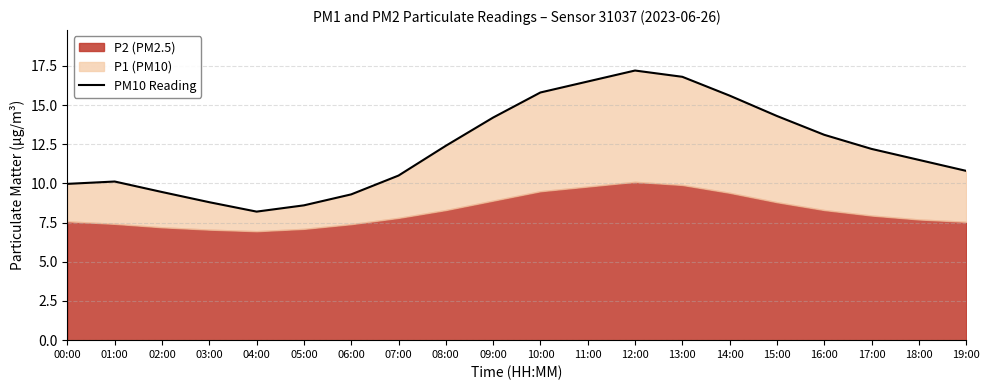

Reading left to right, extract all data points from this chart.

10.0	10.1	9.4	8.8	8.2	8.6	9.3	10.5	12.4	14.2	15.8	16.5	17.2	16.8	15.6	14.3	13.1	12.2	11.5	10.8